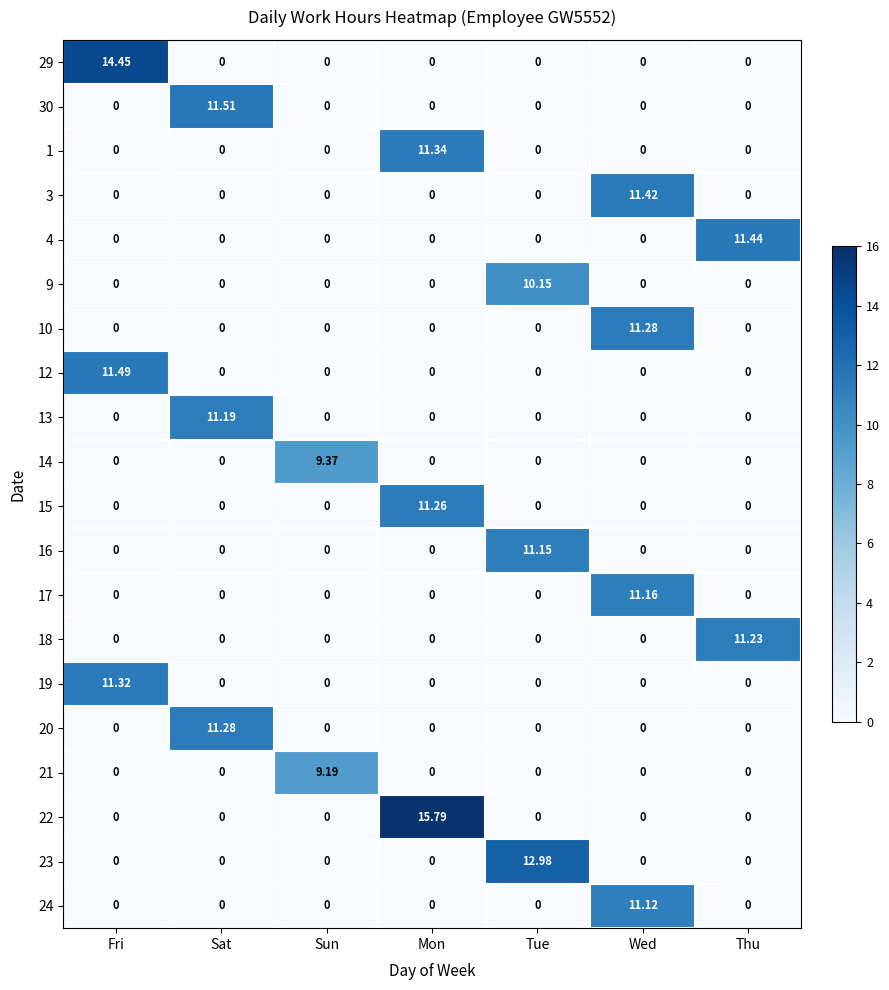

Which series has the widest spread of values?

22